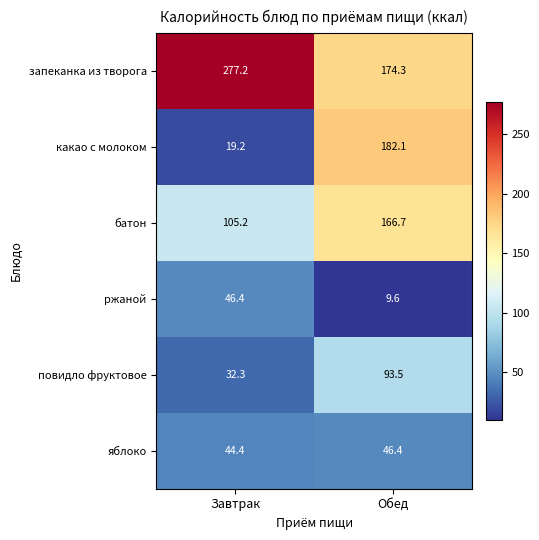

How many series are shown in this chart?

6